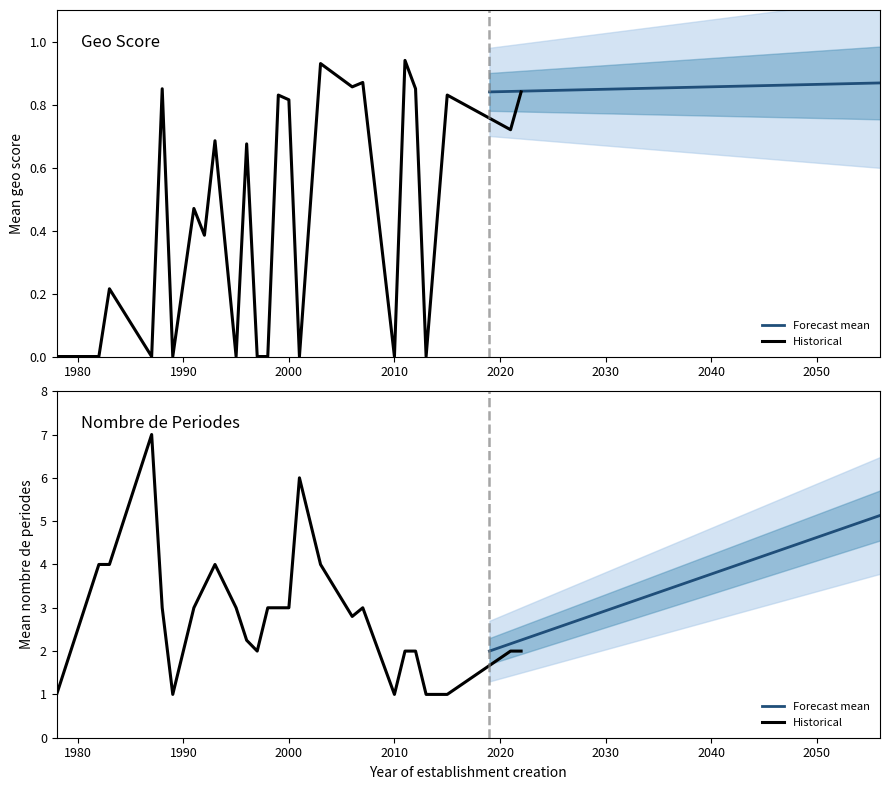

At 28, list the series in order from smallest to largest.

geo_score, geo_score_forecast, nombrePeriodesEtablissement, nombrePeriodes_forecast